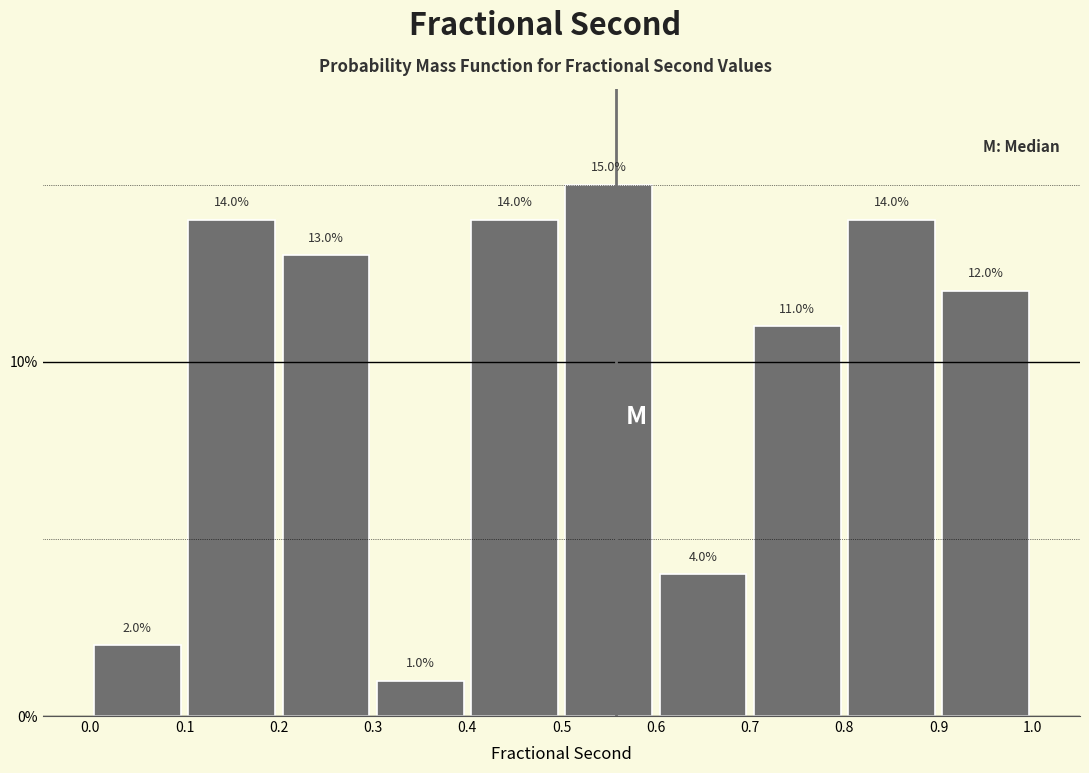

Reading left to right, list every bar in this chart as the range it spans on the x-axis followed by its height.

0.0 to 0.1: 2.0
0.1 to 0.2: 14.0
0.2 to 0.3: 13.0
0.3 to 0.4: 1.0
0.4 to 0.5: 14.0
0.5 to 0.6: 15.0
0.6 to 0.7: 4.0
0.7 to 0.8: 11.0
0.8 to 0.9: 14.0
0.9 to 1.0: 12.0